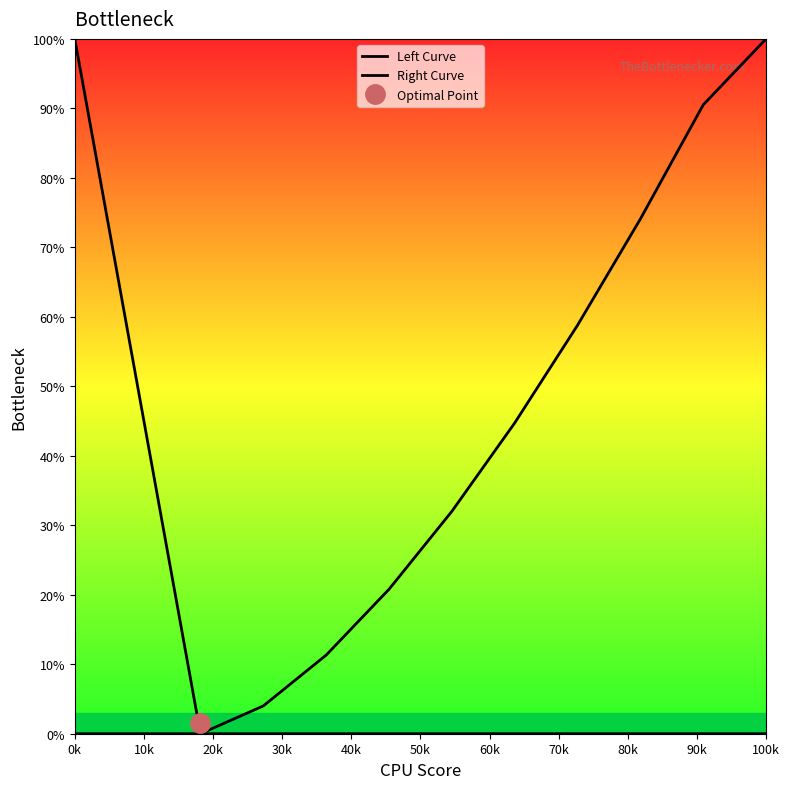

Which series has the largest range (max minus min)?

Left Curve